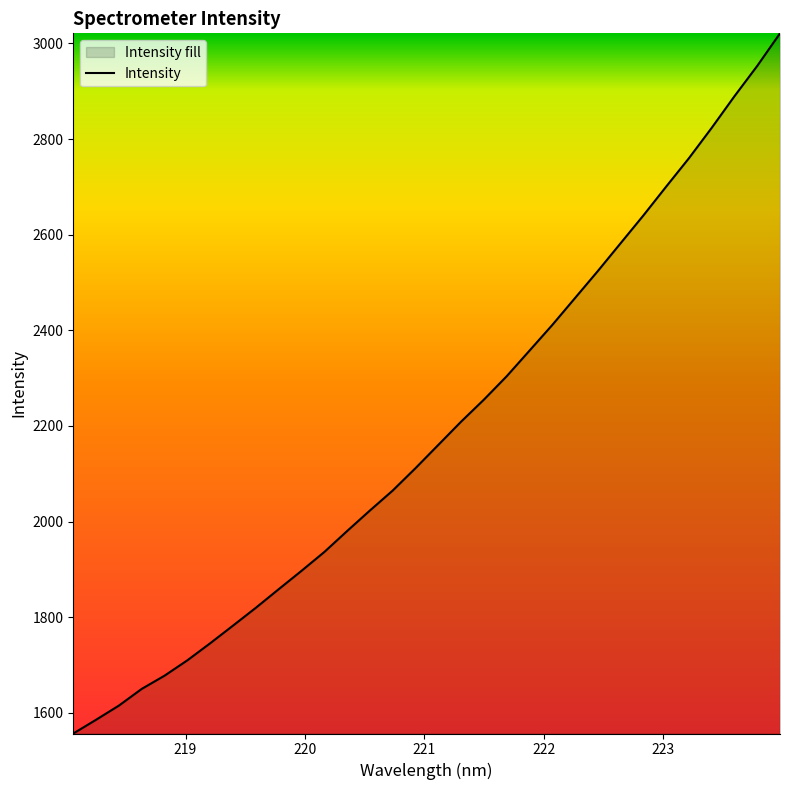

Reading left to right, what are all the values shown in this chart?

1556.7	1585.5	1615.1	1650.0	1677.7	1709.8	1745.5	1782.4	1819.7	1858.4	1896.9	1936.3	1980.1	2023.1	2064.8	2111.7	2160.3	2208.9	2255.0	2303.9	2357.4	2411.1	2467.5	2523.9	2582.1	2640.2	2700.5	2760.0	2823.5	2889.7	2953.1	3021.2